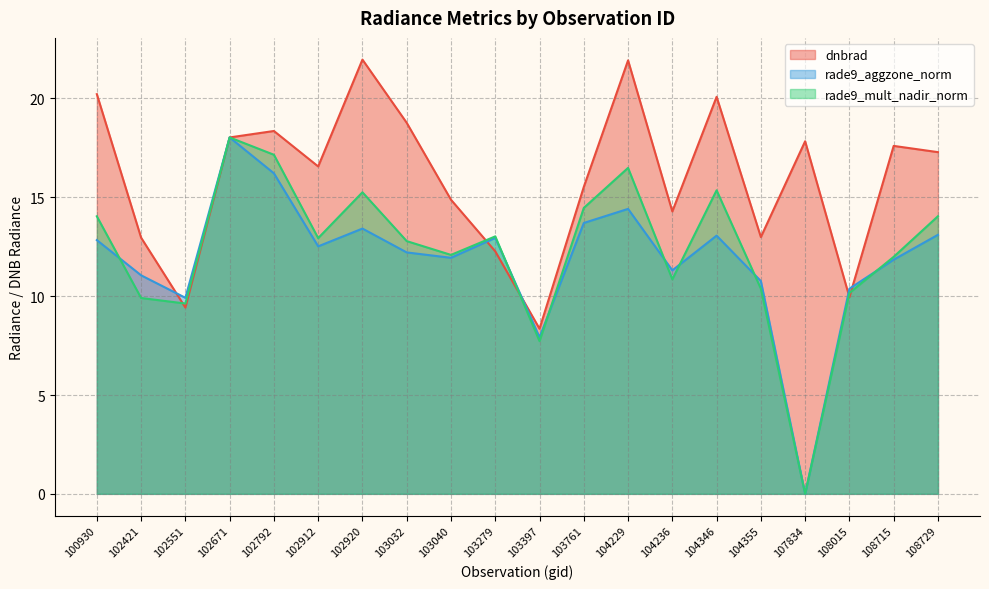

What is the value of the rade9_mult_nadir_norm point at the 19th from the left?

12.0